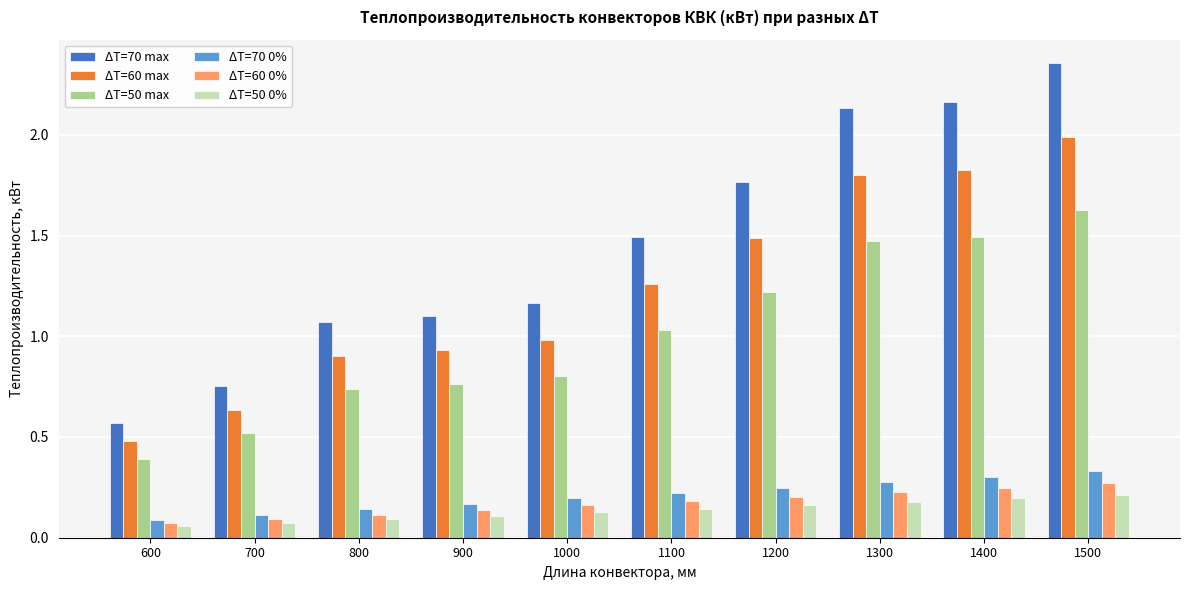

Does the chart contain any negative values?

No